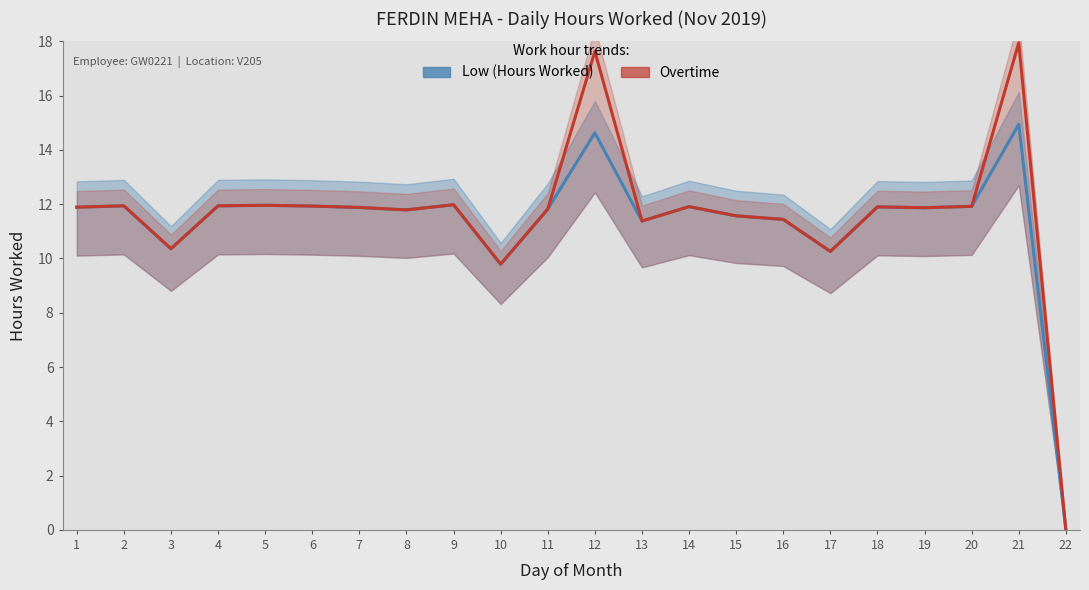

What is the sum of the Overtime values at 11 and 8?

23.6